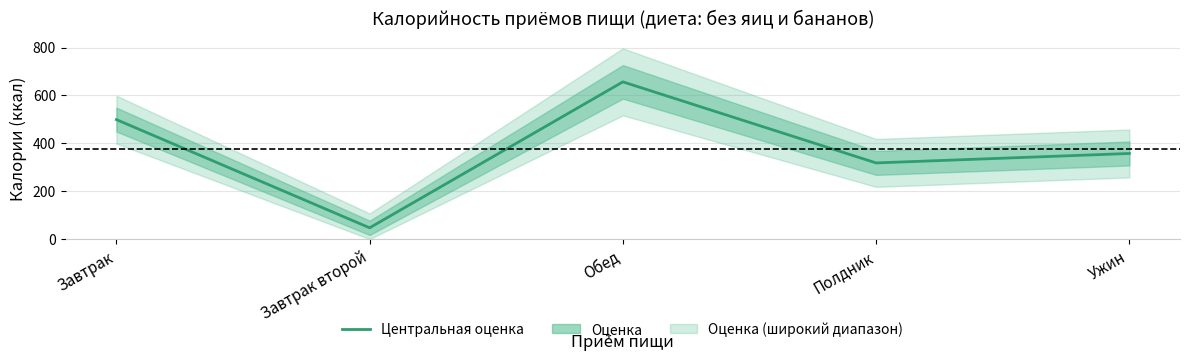

Is it true that the value at Обед is 303.8?

False